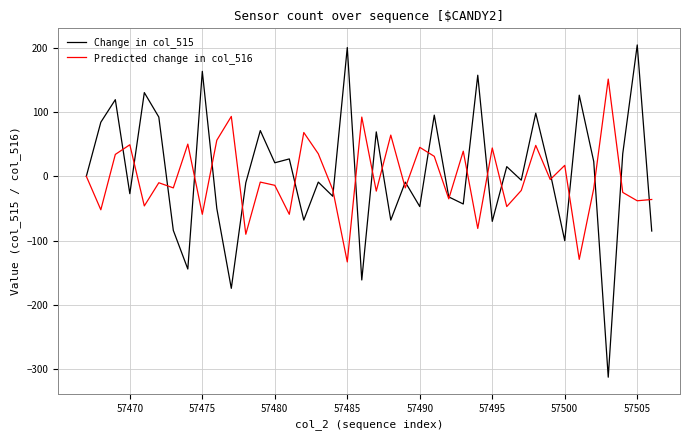

True or false: Change in col_515 and Predicted change in col_516 cross at least once.

True